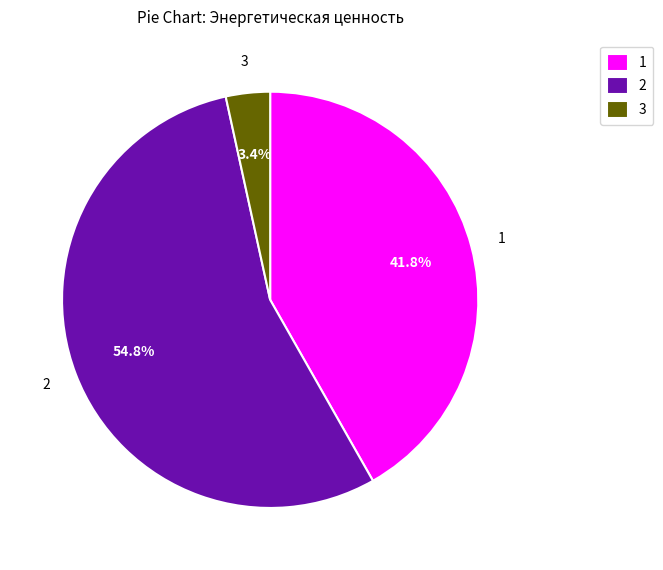

Rank the categories by value from highest to lowest.

2, 1, 3